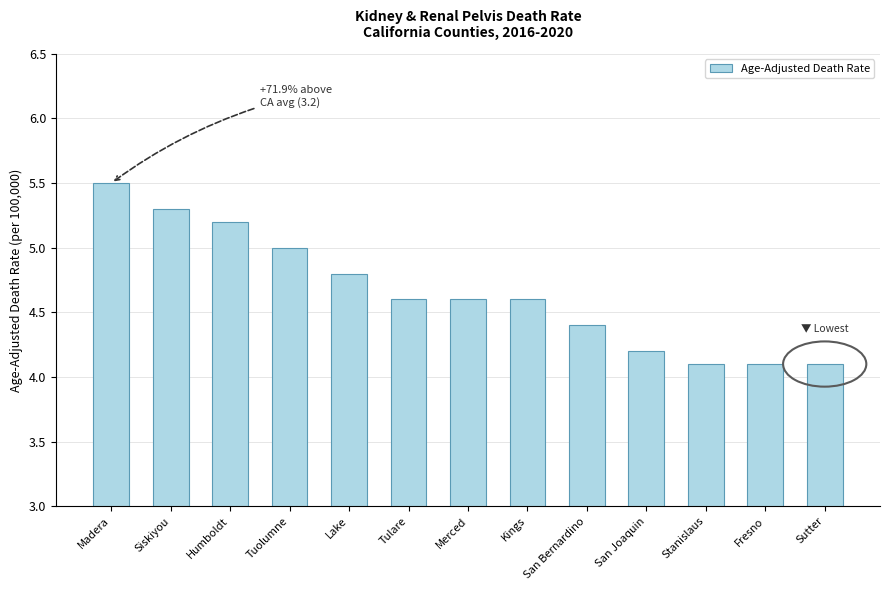

What is the greatest value displayed?

5.5